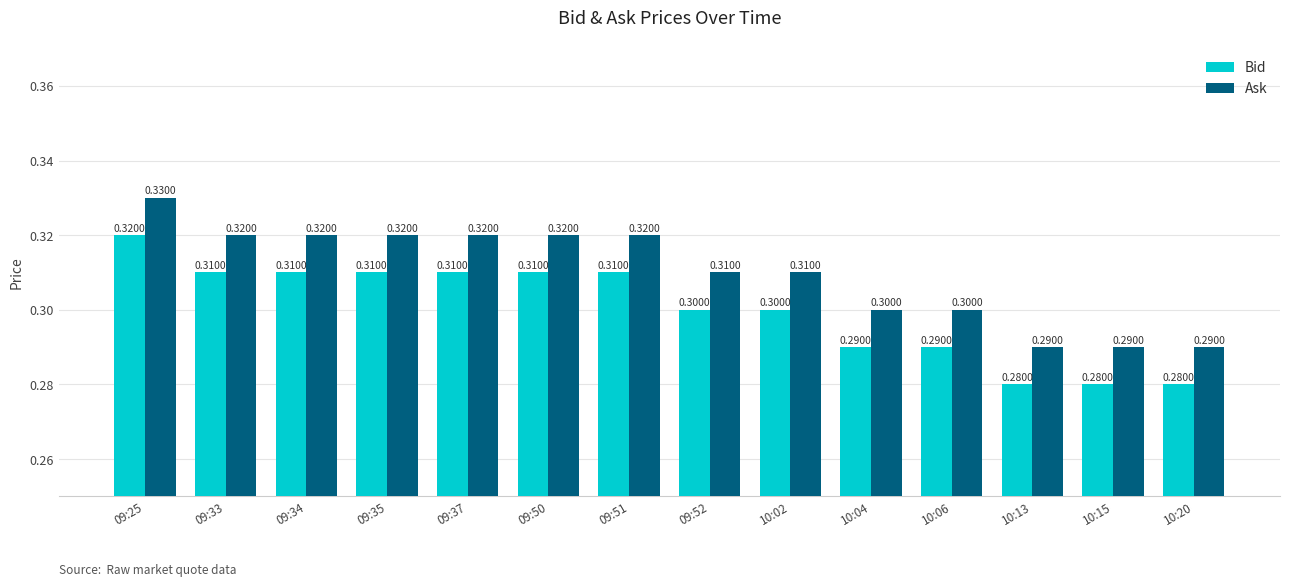

Rank the series at 10:20 from lowest to highest value.

Bid, Ask